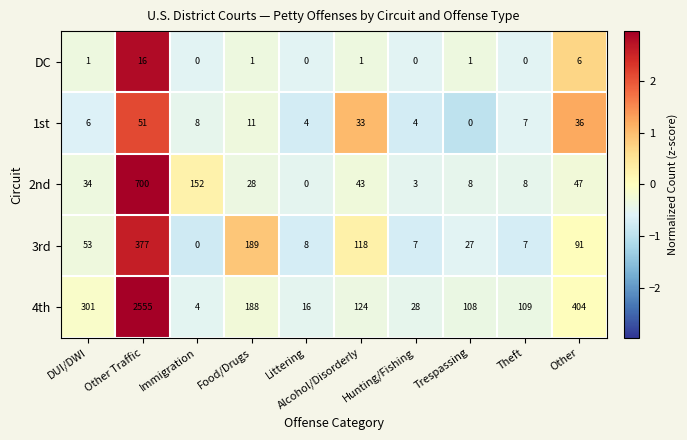

Between Alcohol/Disorderly and Other, which series saw the biggest shift?

4th